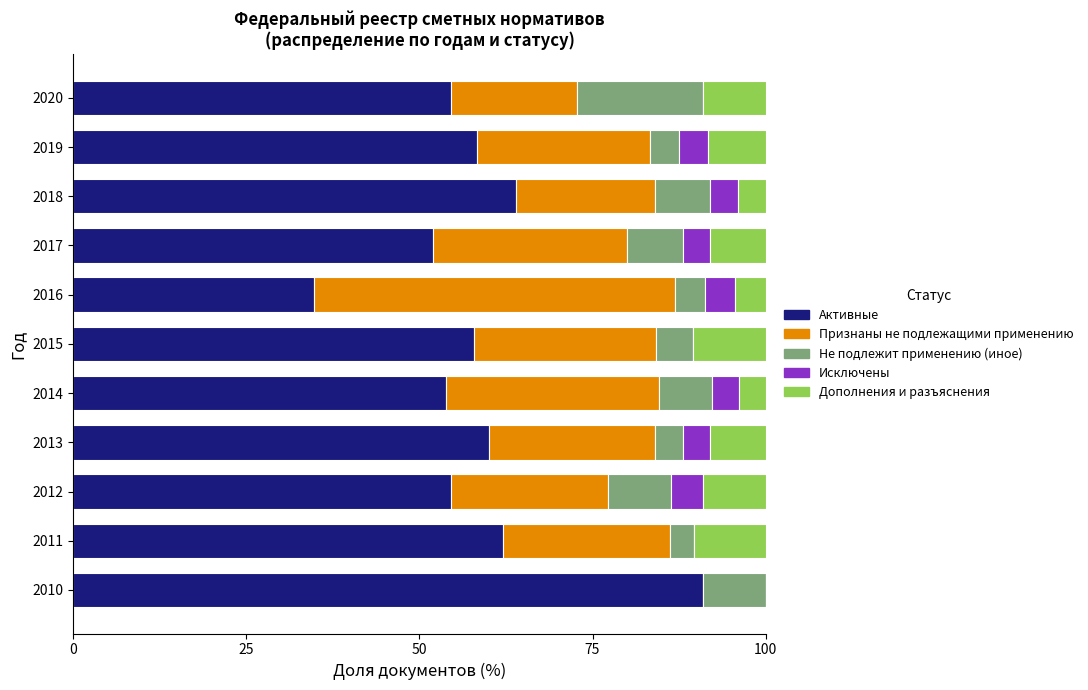

What is the maximum value for Активные?

90.9